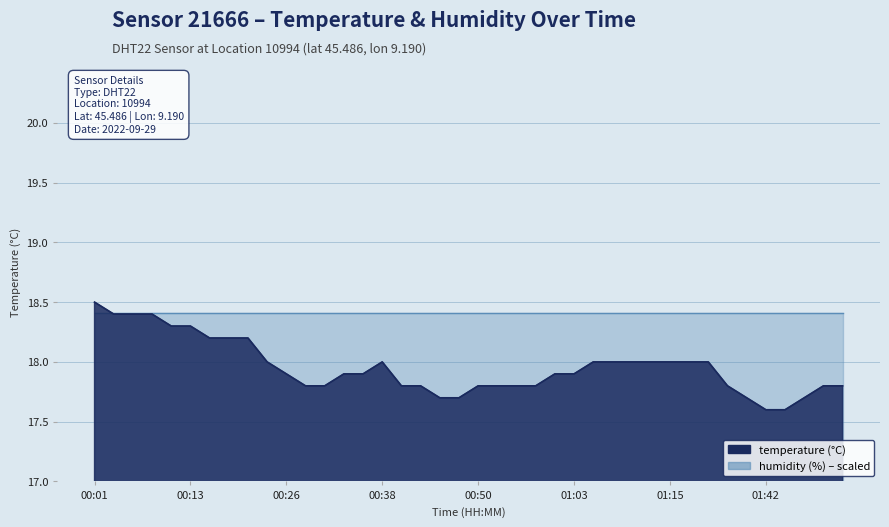

What is the value of the 26th point from the left?

17.9